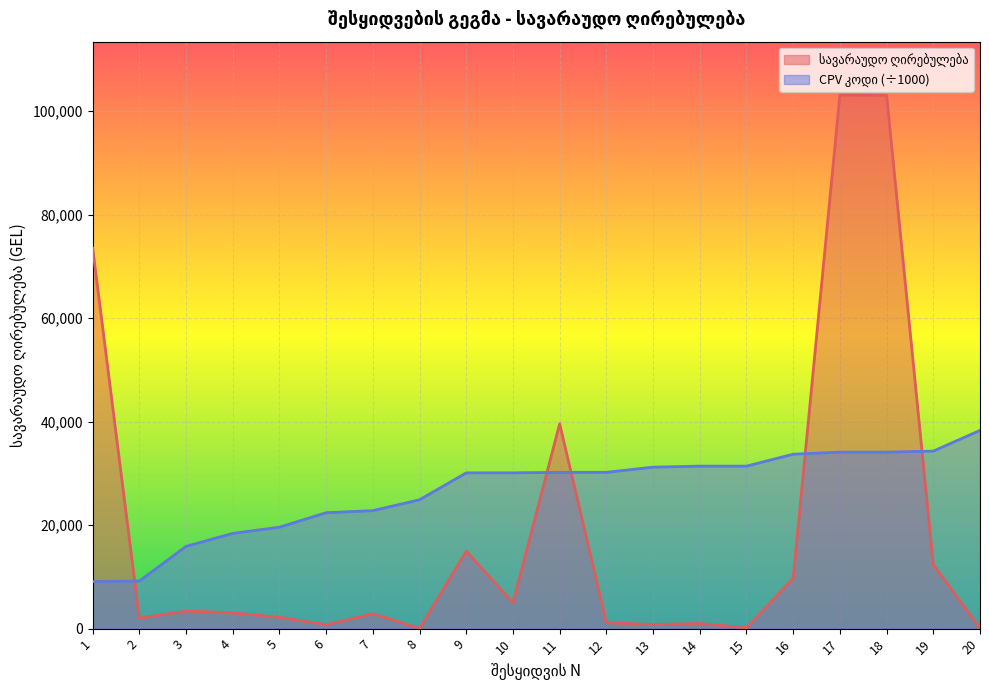

Which series has the largest total across all categories?

CPV კოდი